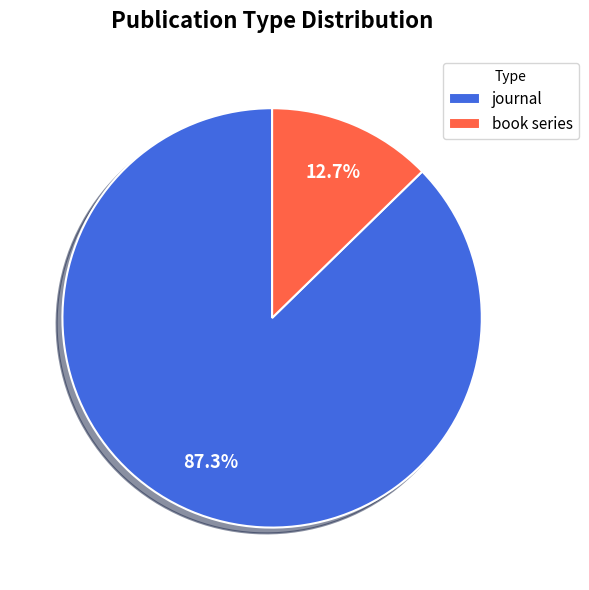

How many segments does this pie chart have?

2